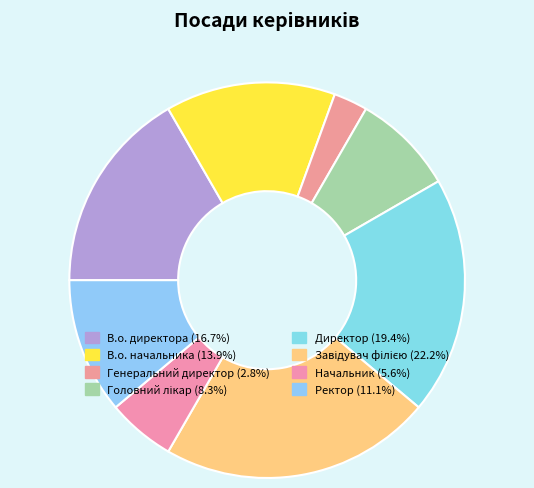

To the nearest percent, what is the average slice percentage?

12%